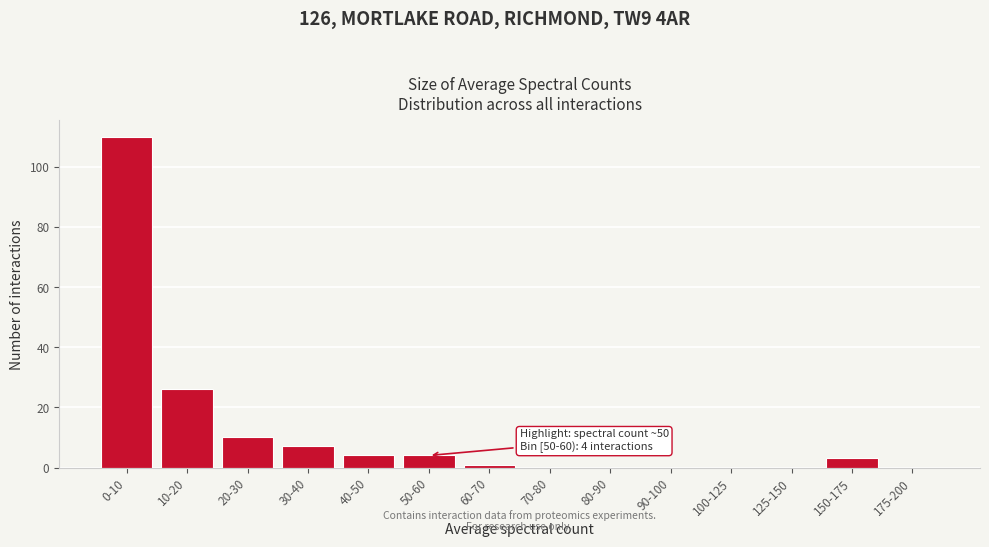

Reading left to right, what are all the values shown in this chart?

0-10=110	10-20=26	20-30=10	30-40=7	40-50=4	50-60=4	60-70=1	70-80=0	80-90=0	90-100=0	100-125=0	125-150=0	150-175=3	175-200=0